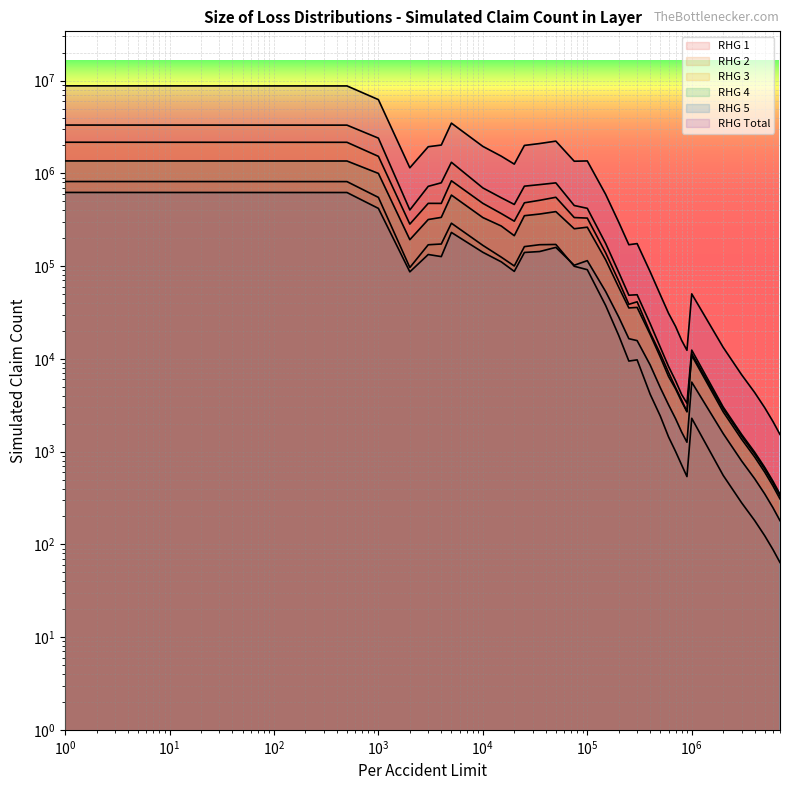

What is the total value across all series at 35000?

4046345.0